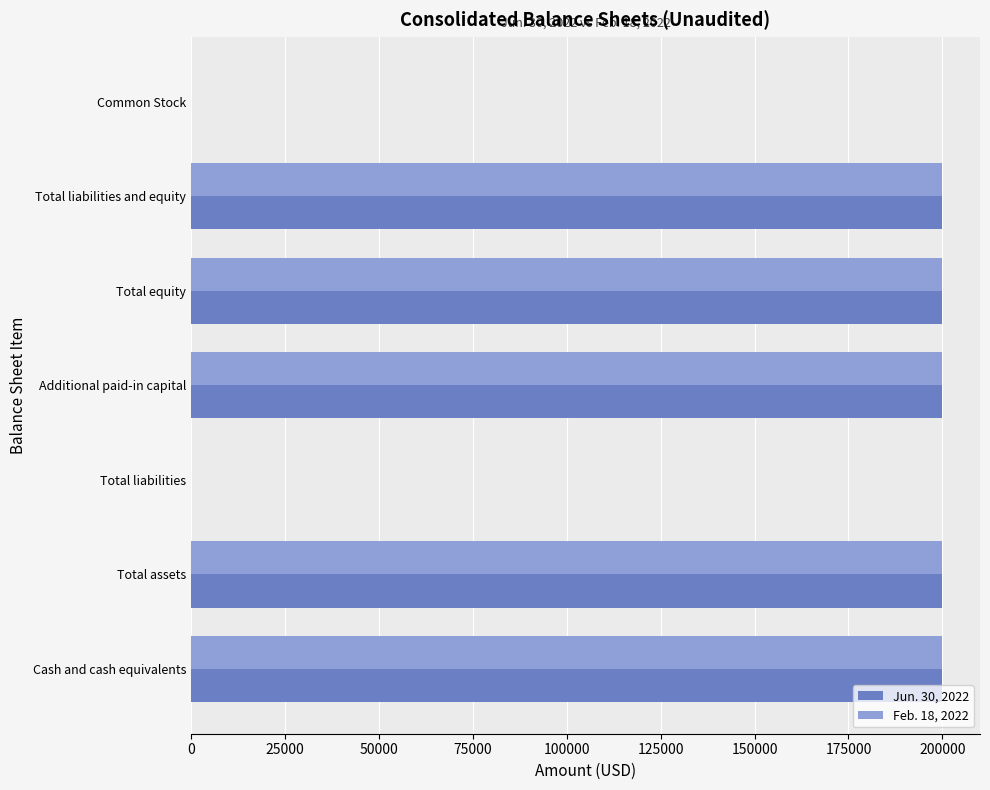

What is the maximum value shown in the chart?

200000